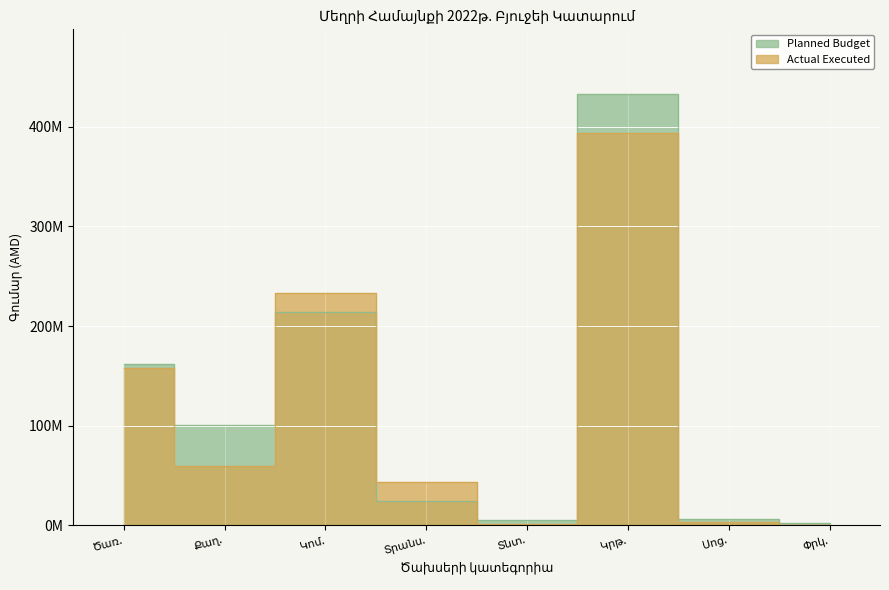

At which label does Actual Executed first exceed 59092400?

Ծառ.